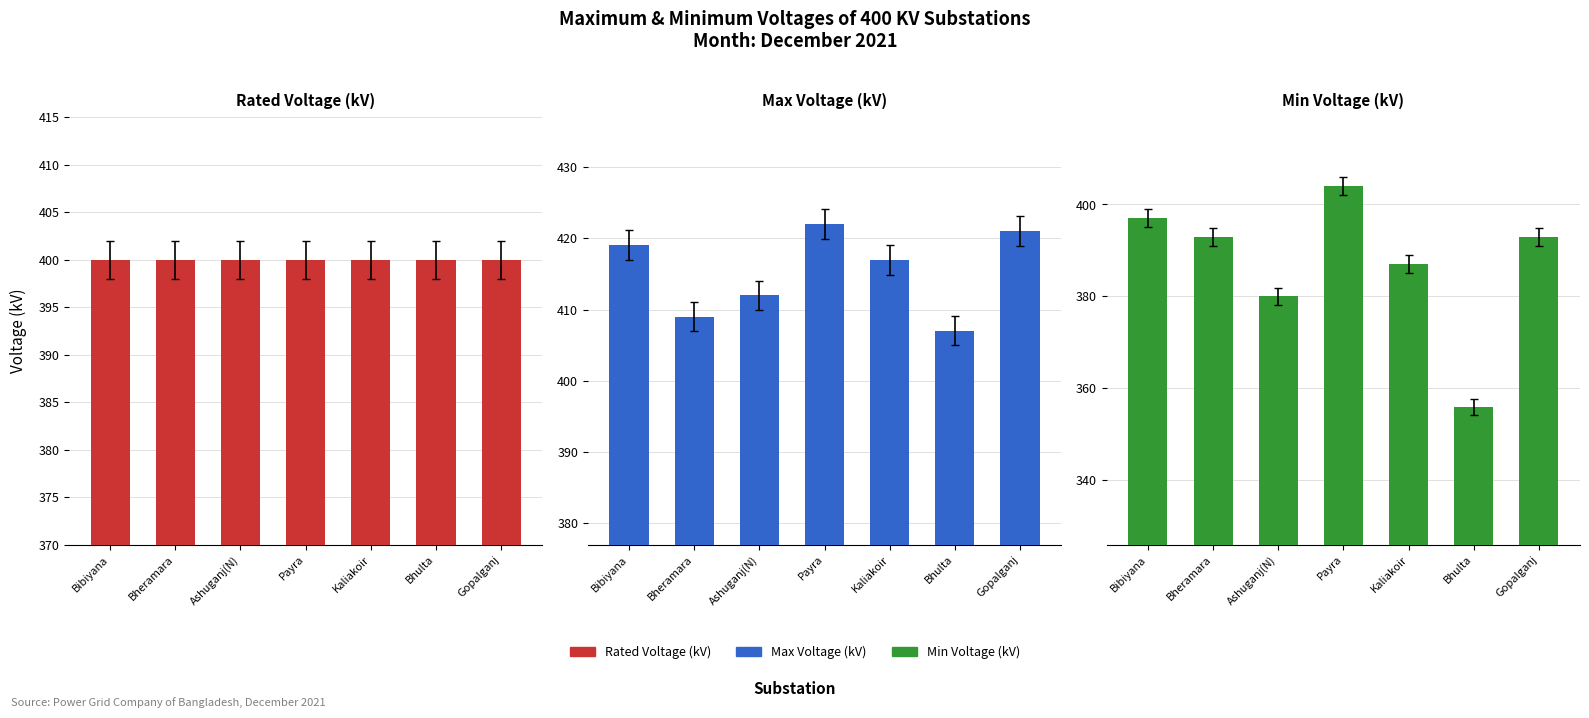

At which label is Max Voltage (kV) closest to 414?

Ashuganj(N)